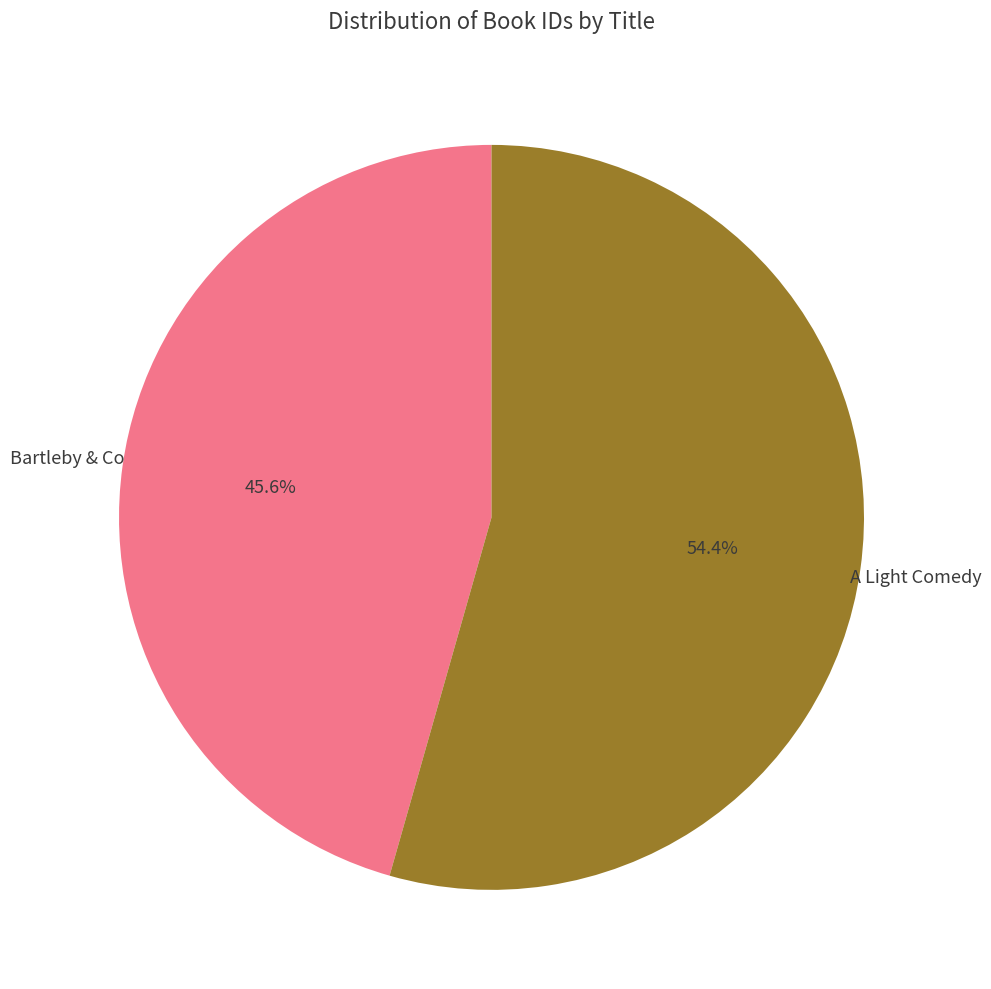

Does any single category account for the majority?

Yes